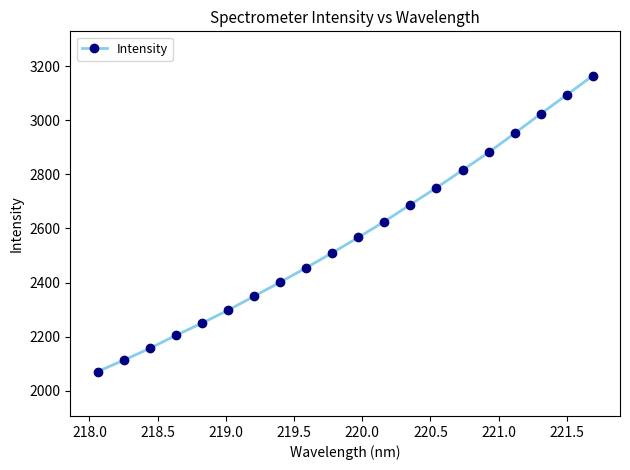

True or false: the data has more than 1 interior local peaks.

False